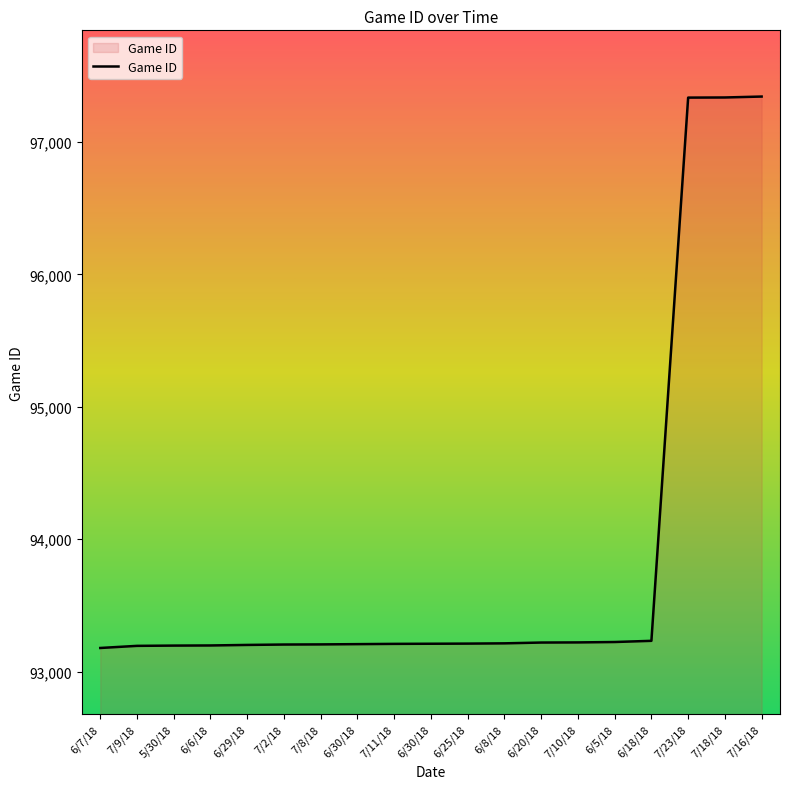

Approximately how many times larger is the value at 6/5/18 compared to 7/23/18?

1.0